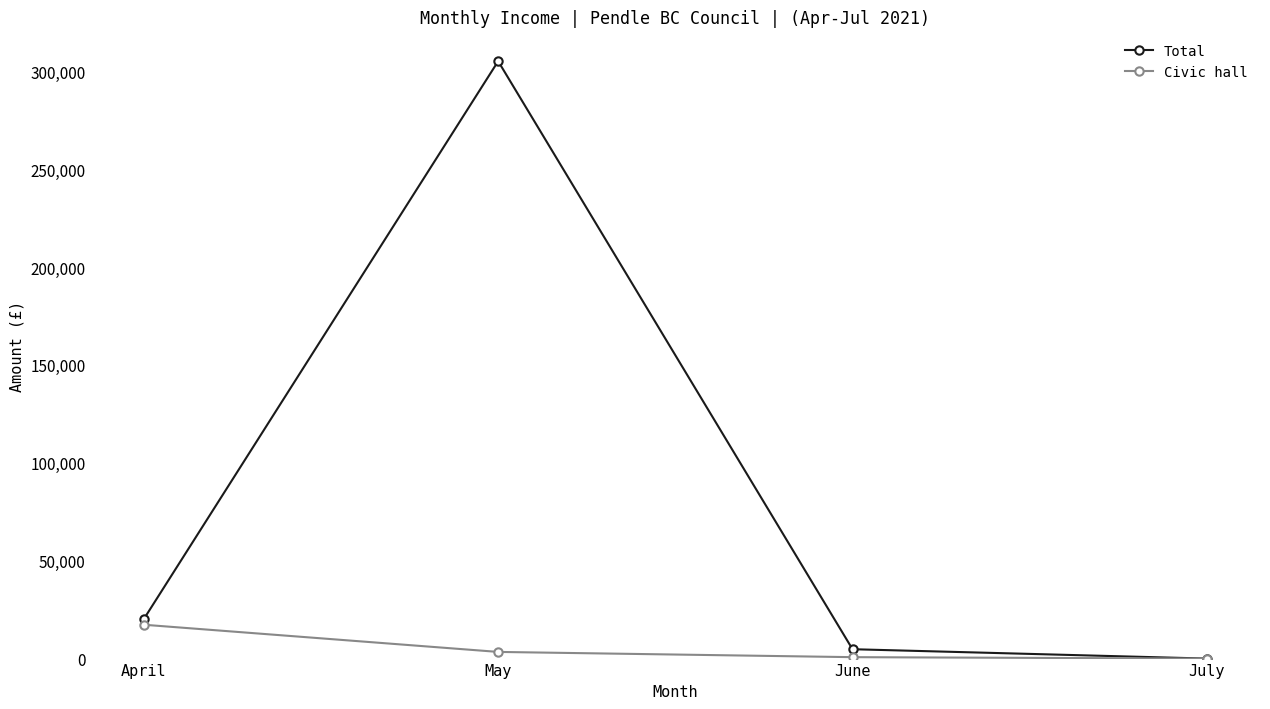

How many interior local peaks does the Total series have?

1